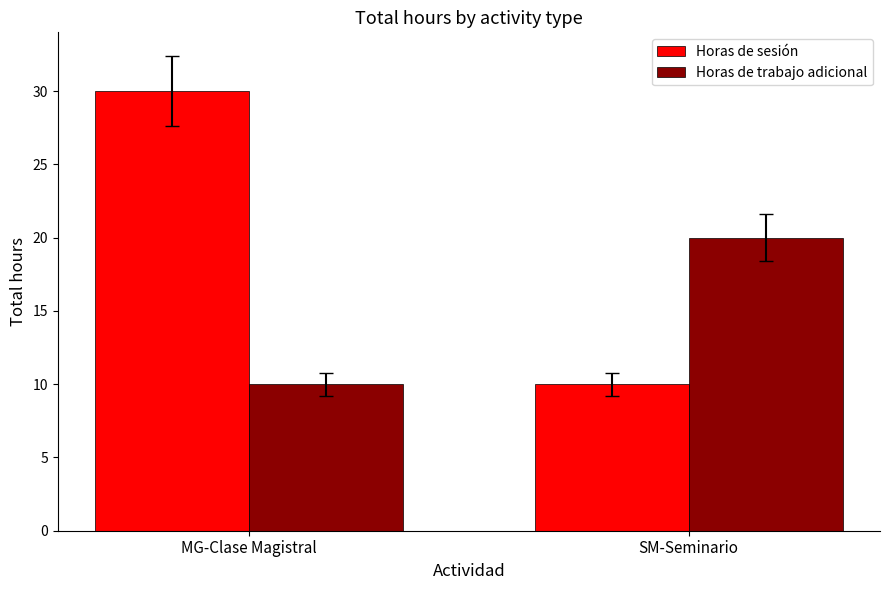

What is the difference between the maximum and minimum values in the Horas de trabajo adicional series?

10